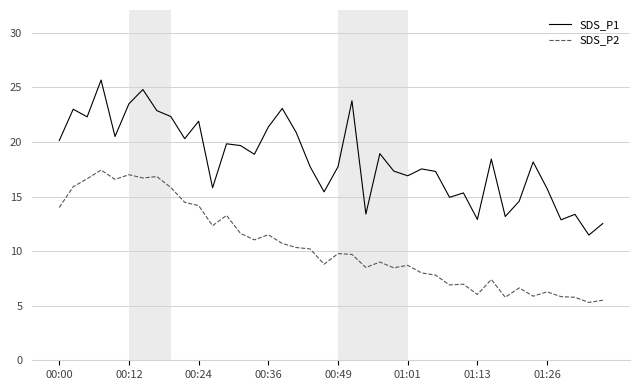

Rank the series by their average value, from highest to lowest.

SDS_P1, SDS_P2